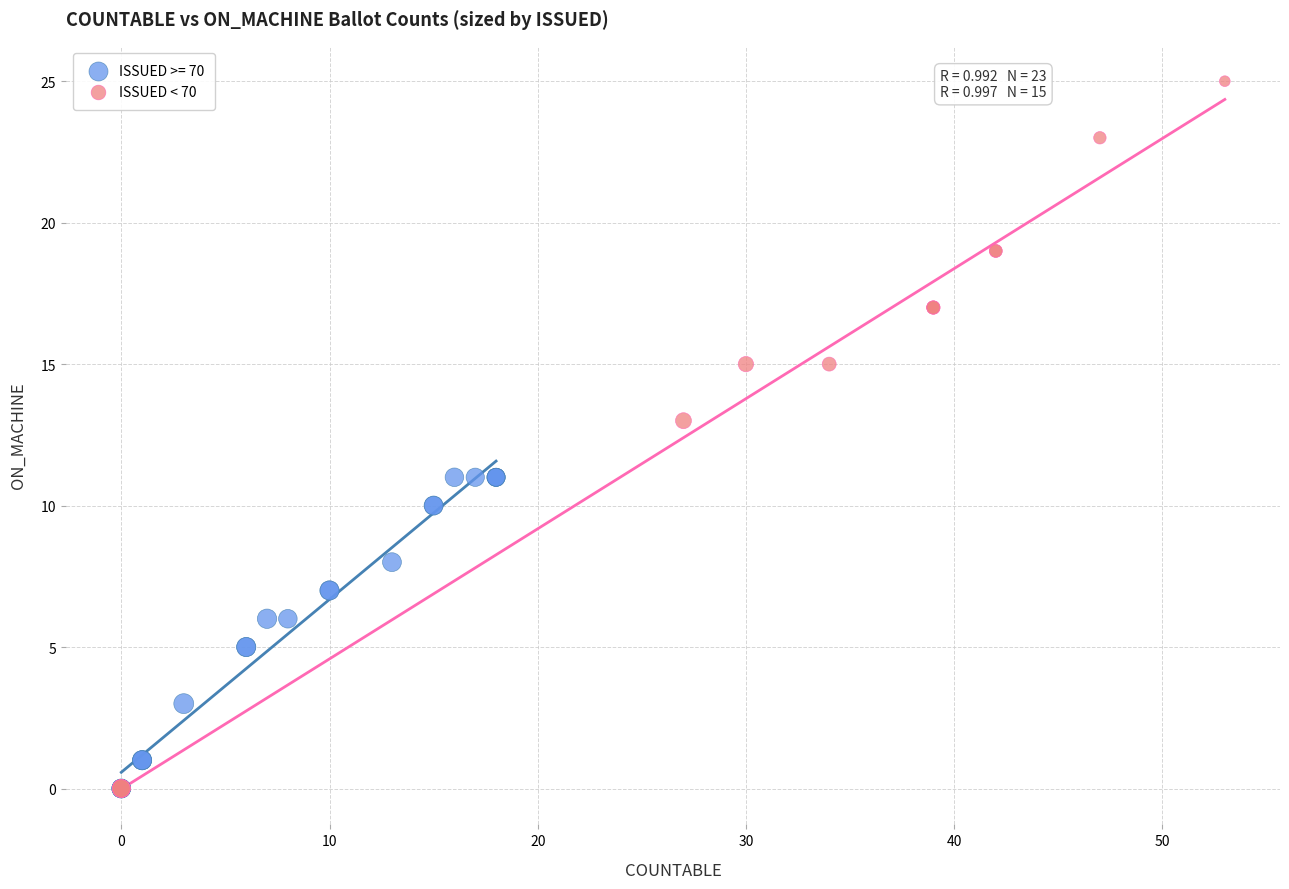

Which series contains the highest Y value?

ISSUED < 70